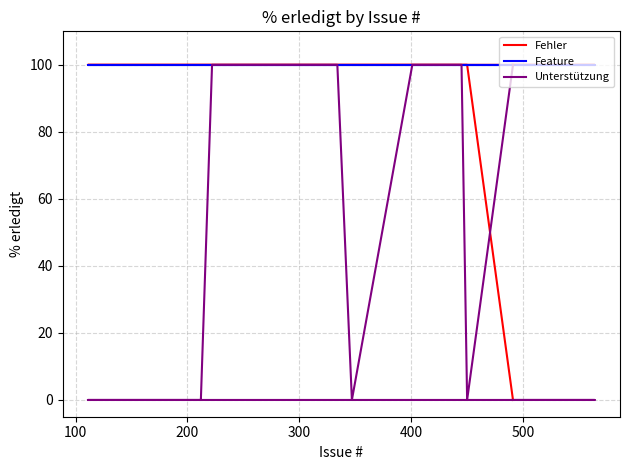

The value of Fehler at 10 is 146. True or false?

False